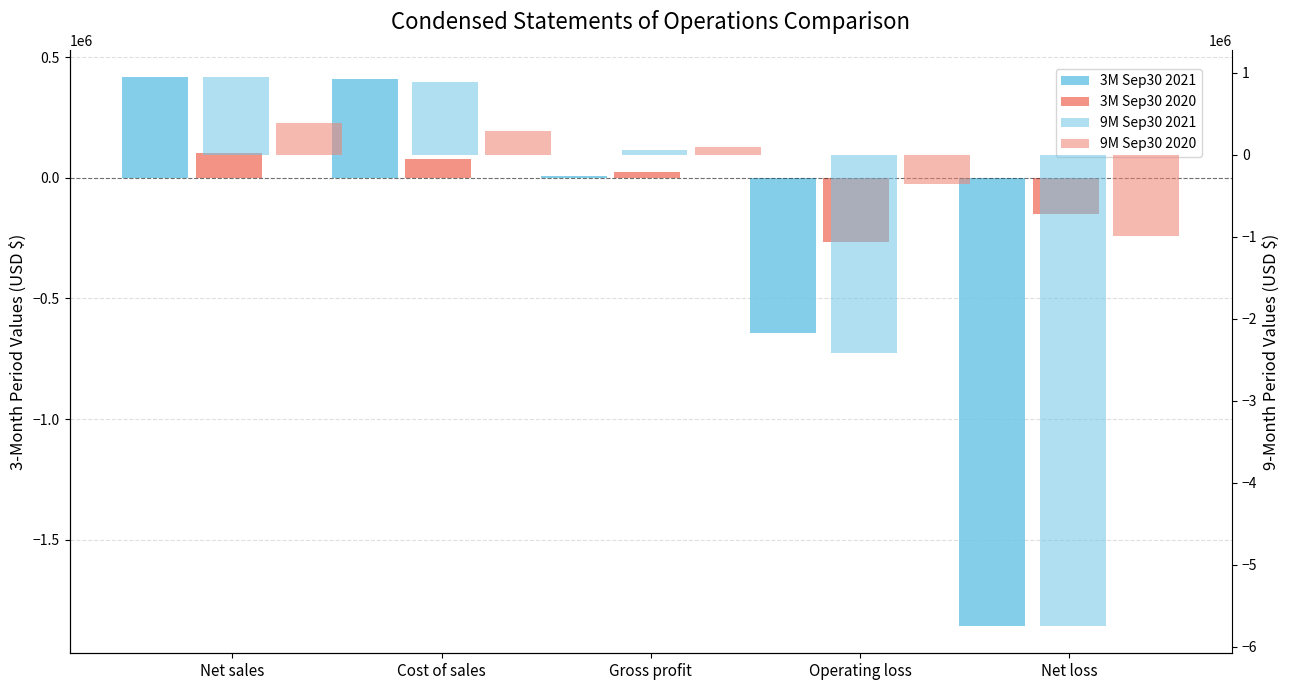

List the labels in order of 3M Sep30 2021 value, largest first.

Net sales, Cost of sales, Gross profit, Operating loss, Net loss